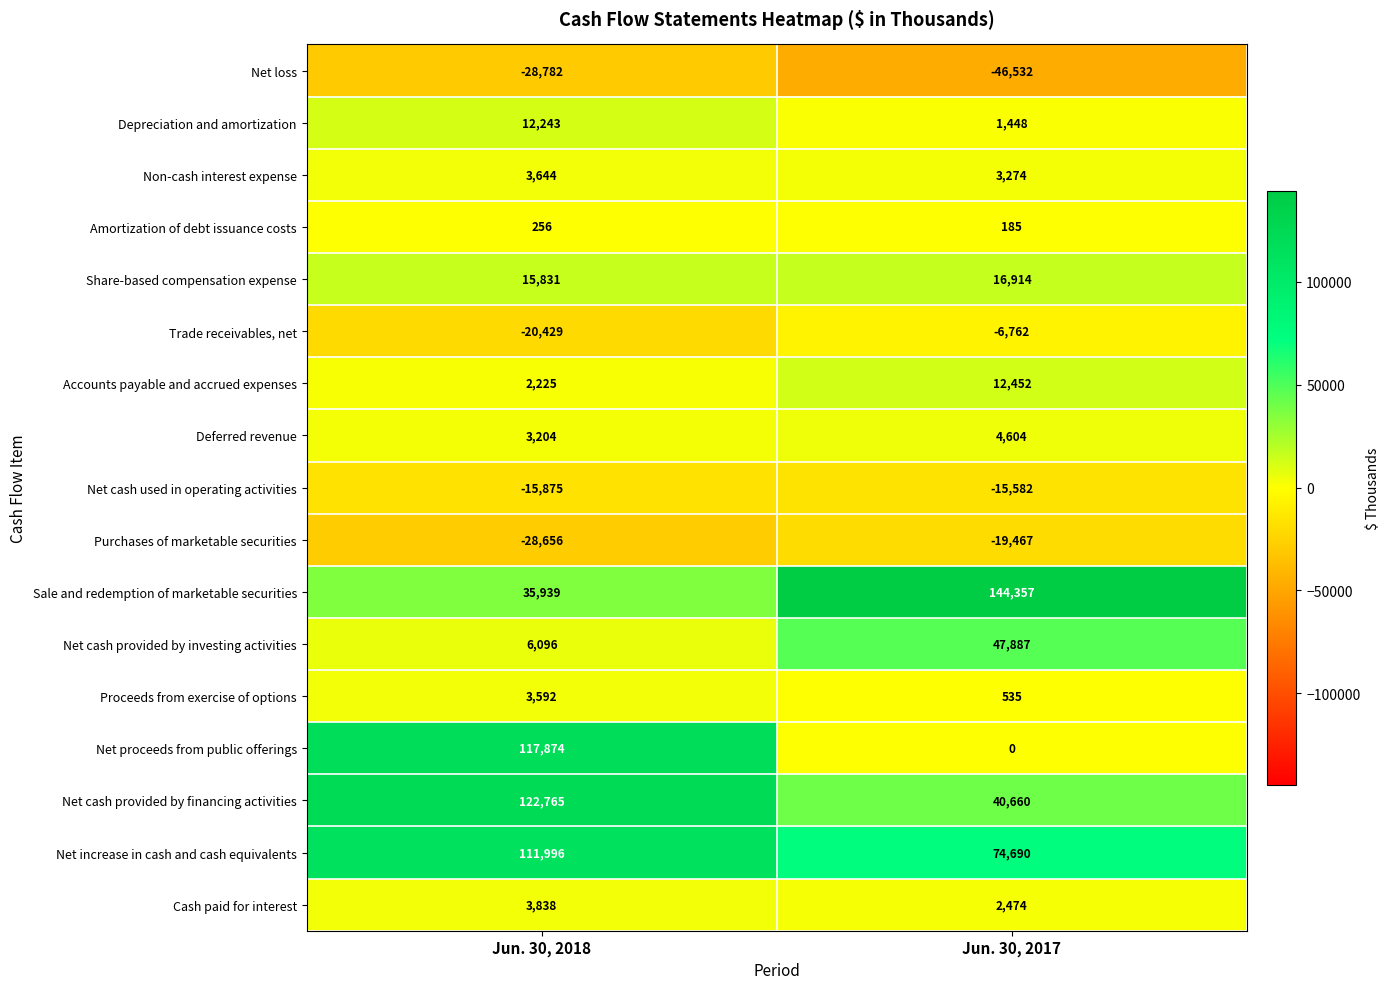

Read the Net cash used in operating activities value at Jun. 30, 2017, to the nearest 10.

-15580